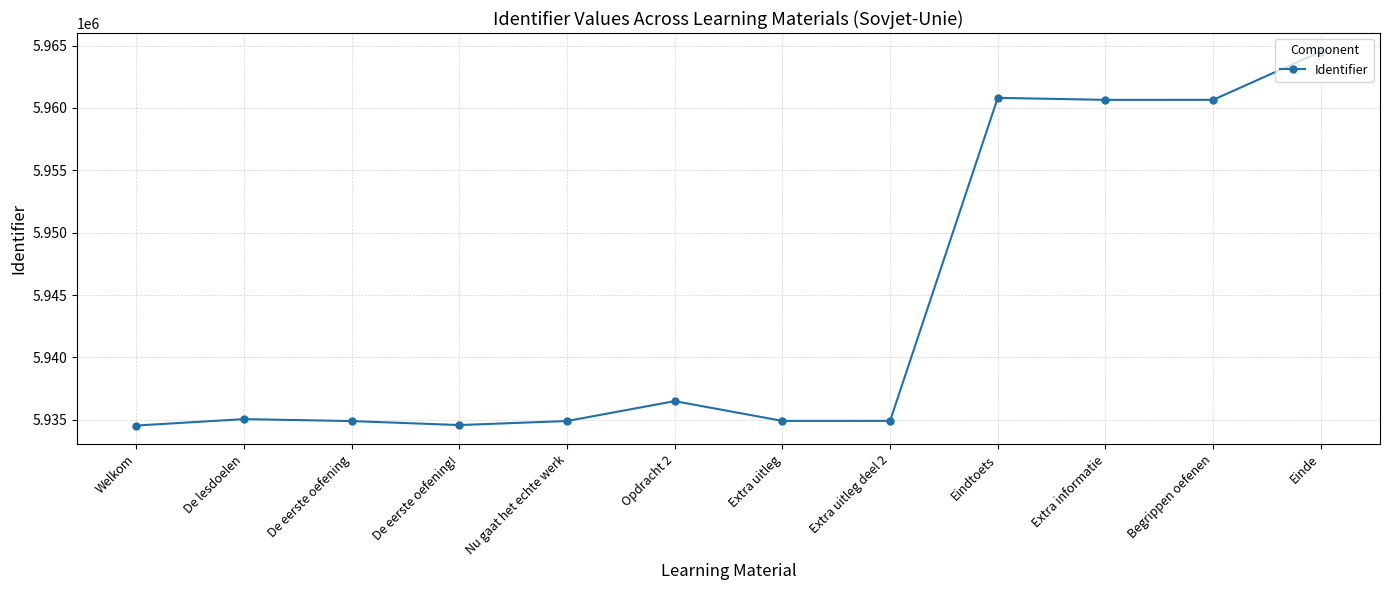

What is the change in value from Nu gaat het echte werk to Begrippen oefenen?

+25747